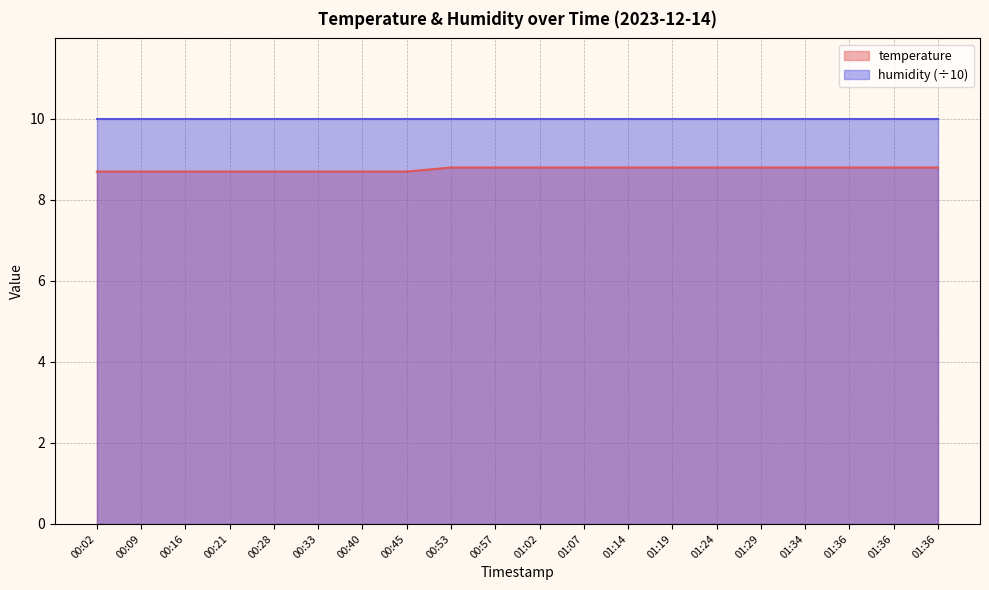

List the labels in order of value, smallest first.

00:02, 00:09, 00:16, 00:21, 00:28, 00:33, 00:40, 00:45, 00:53, 00:57, 01:02, 01:07, 01:14, 01:19, 01:24, 01:29, 01:34, 01:36, 01:36, 01:36